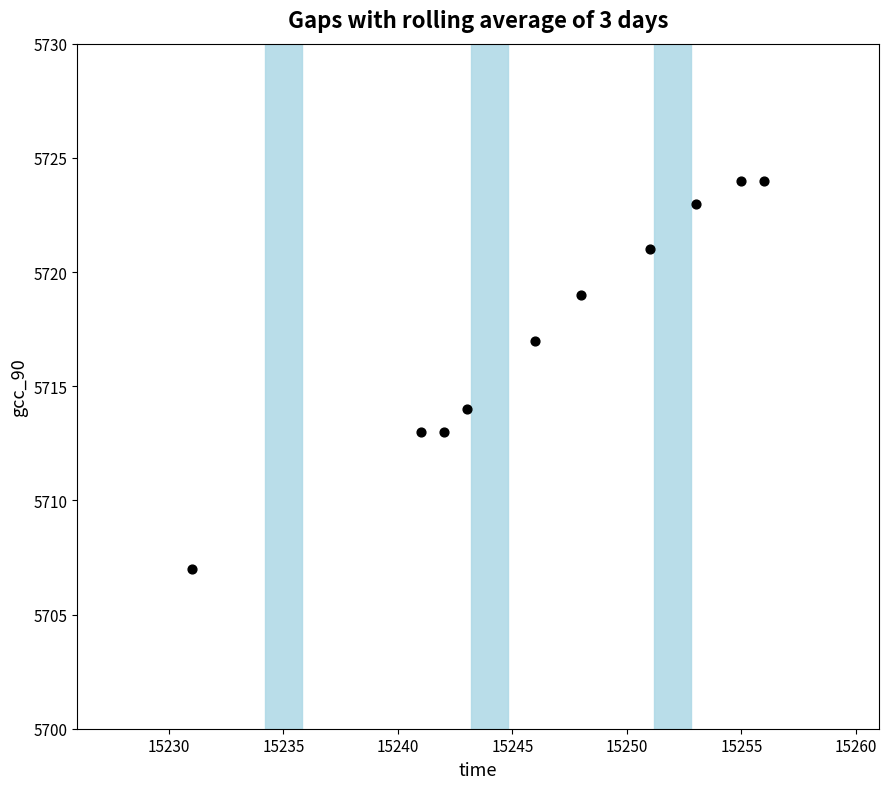

What Y value in the scatter plot is closest to 5715?

5714